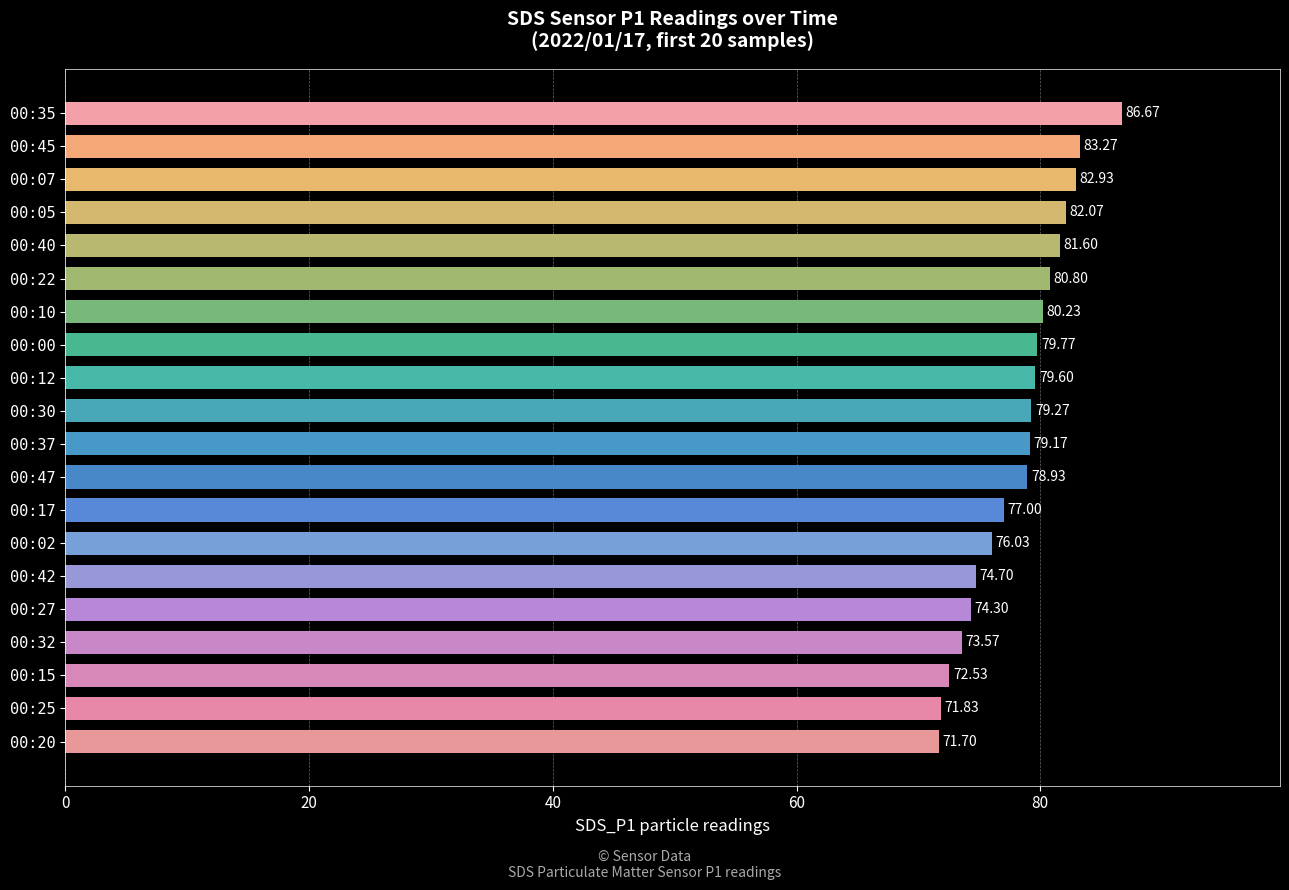

Rank the categories by value from lowest to highest.

00:20, 00:25, 00:15, 00:32, 00:27, 00:42, 00:02, 00:17, 00:47, 00:37, 00:30, 00:12, 00:00, 00:10, 00:22, 00:40, 00:05, 00:07, 00:45, 00:35